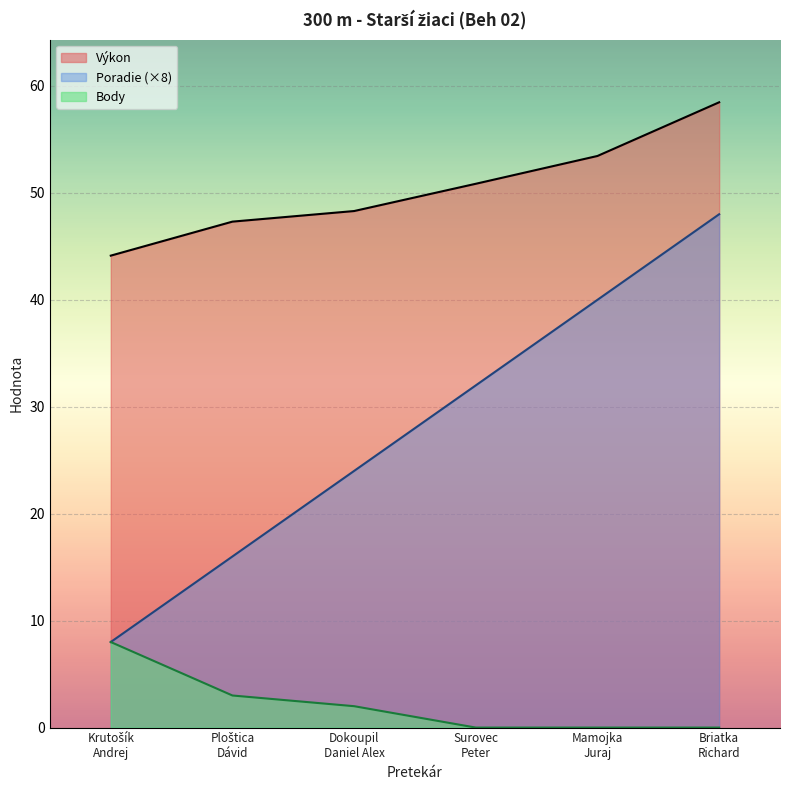

At which category is the sum across all series the highest?

Briatka
Richard